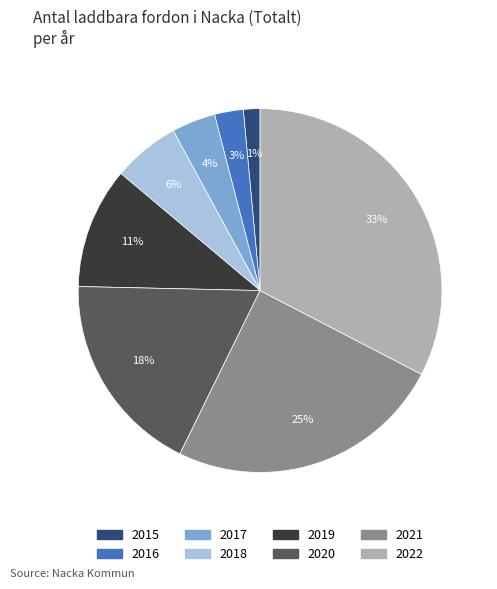

What percentage is the 2022 slice, to the nearest percent?

33%